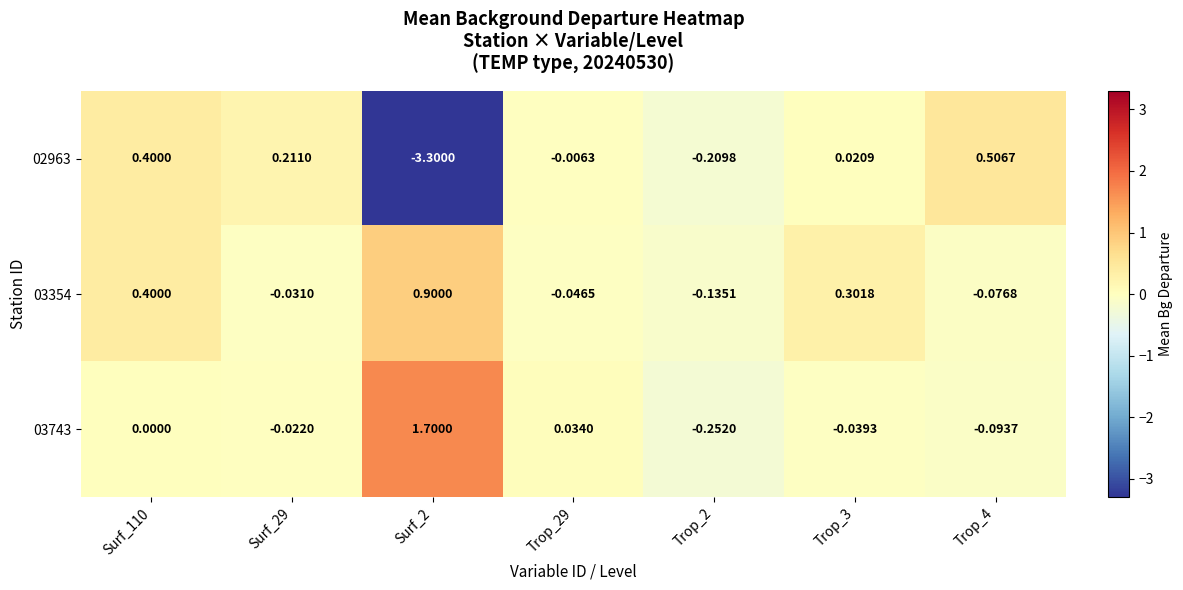

What is the spread (max minus min) of values at Surf_110?

0.4